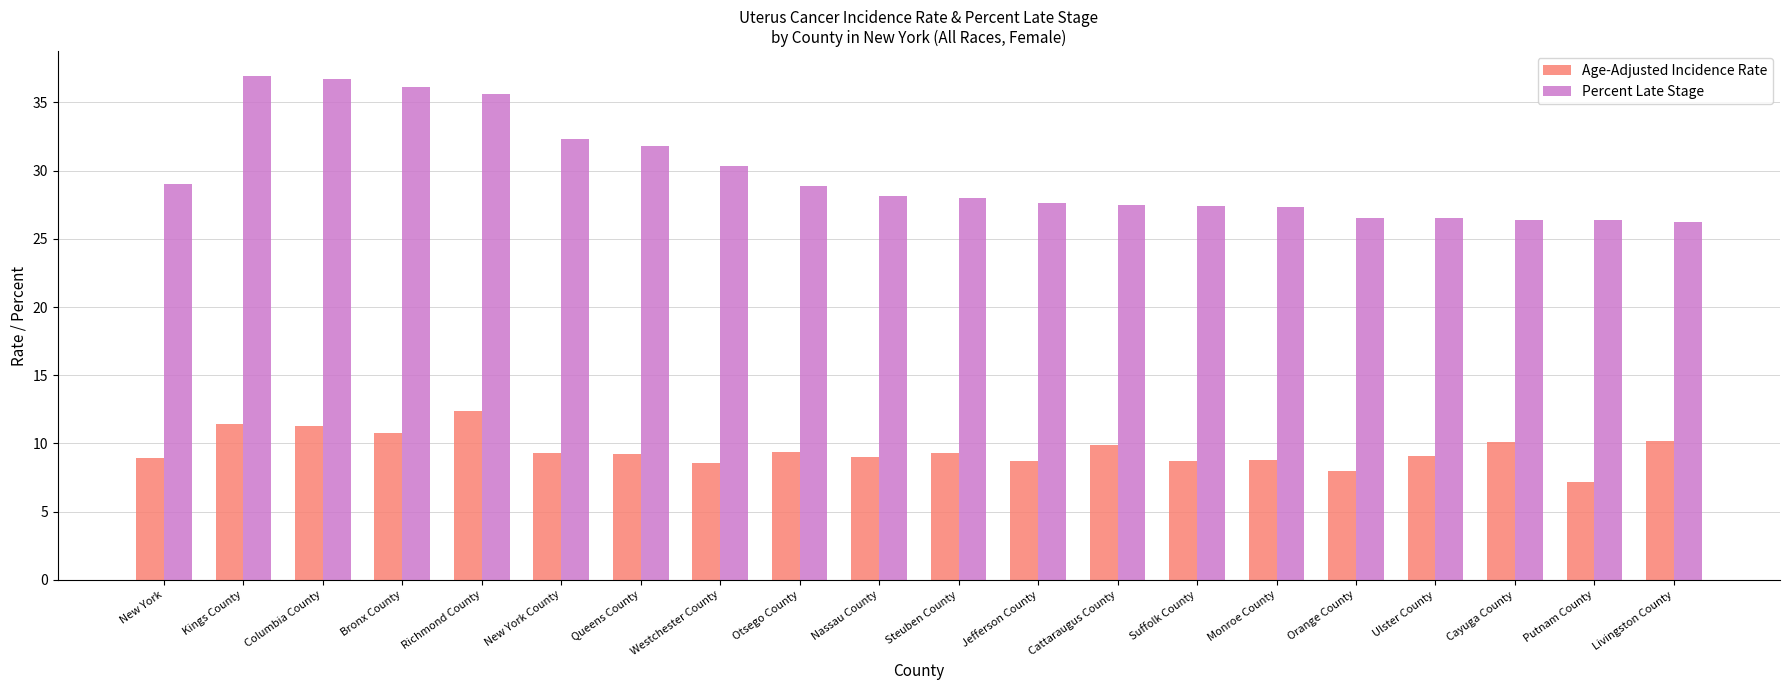

Rank the series by their maximum value, from highest to lowest.

Percent Late Stage, Age-Adjusted Incidence Rate